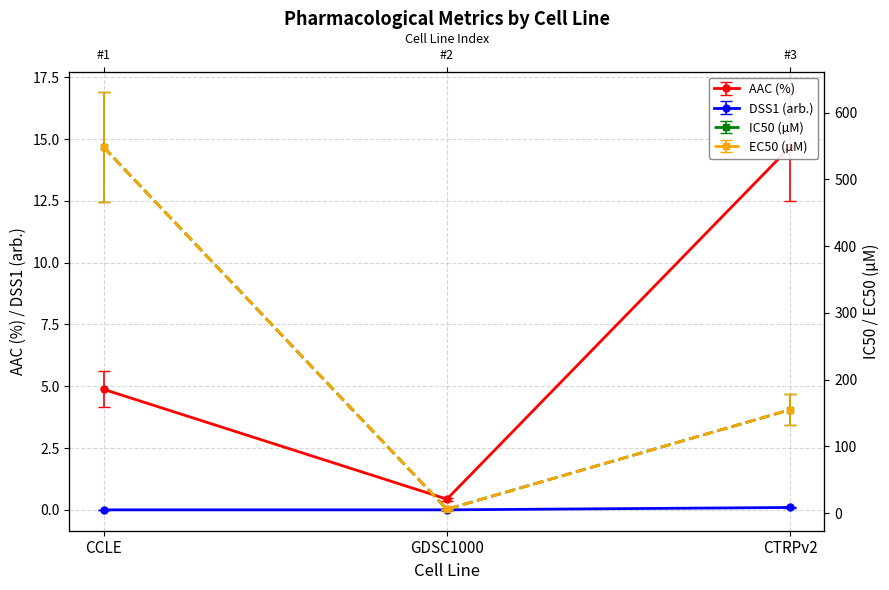

List the series in order of their peak value, highest first.

IC50 (µM), EC50 (µM), AAC (%), DSS1 (arb.)